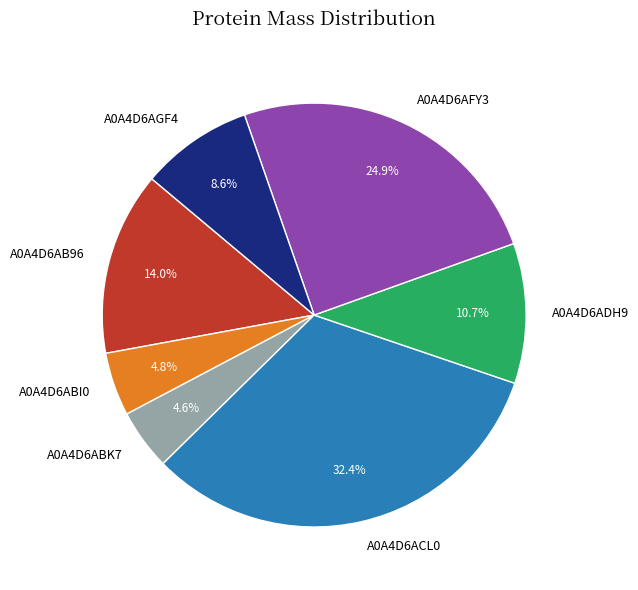

Combined, what portion of the pie is A0A4D6AGF4 and A0A4D6ACL0?

41.0%